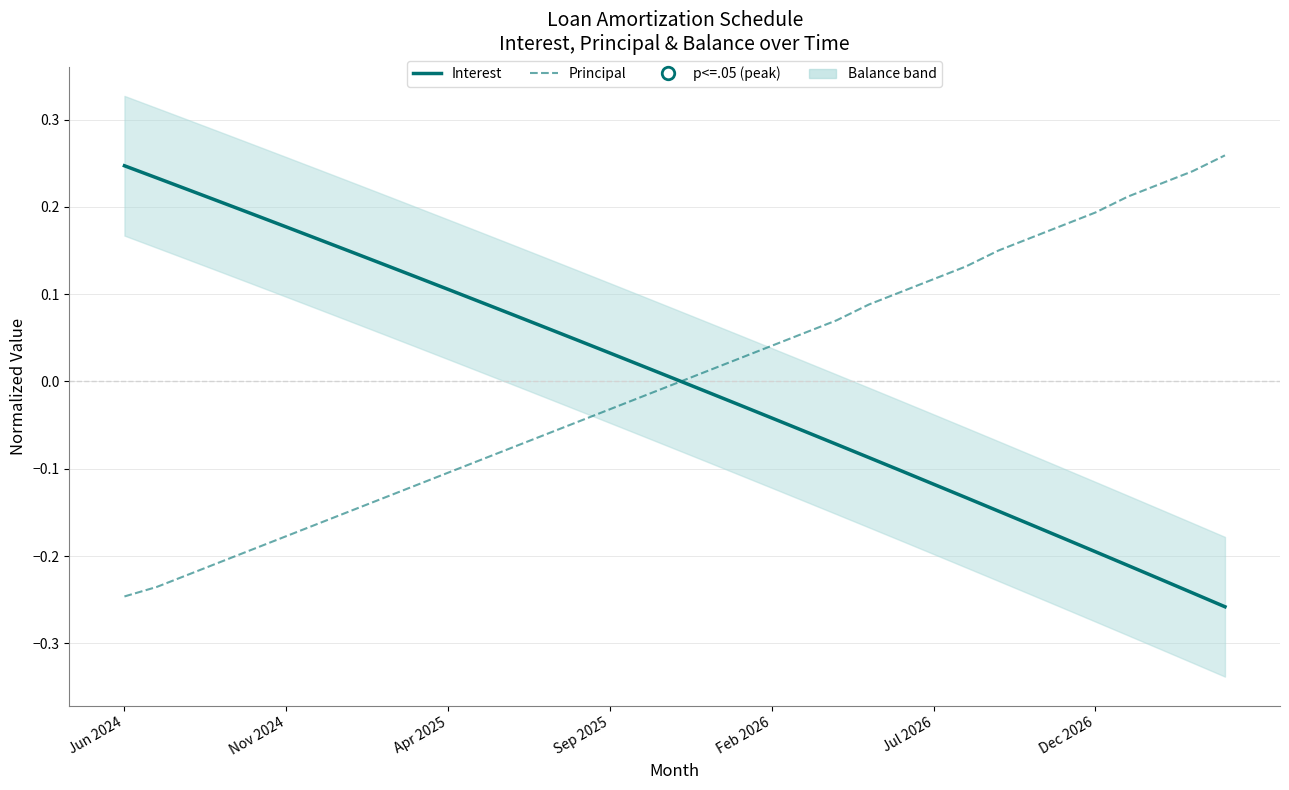

Which series has the largest Y range (max minus min)?

Principal